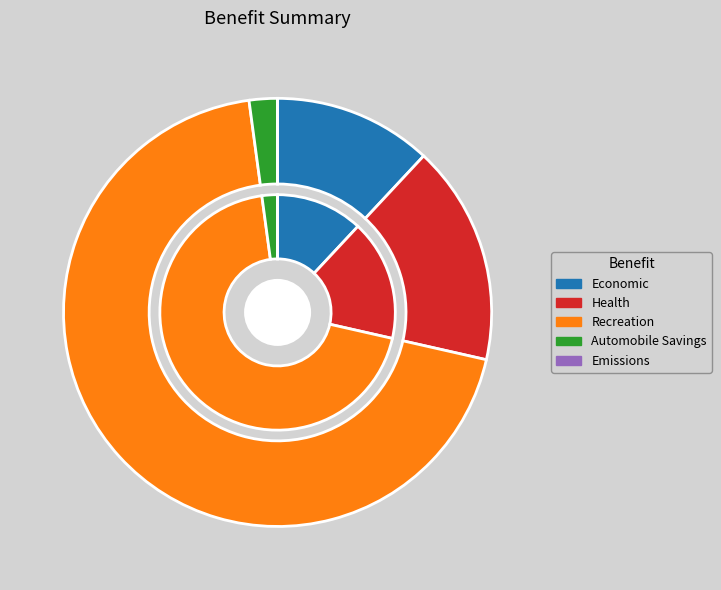

What is the smallest slice in the pie chart?

Emissions